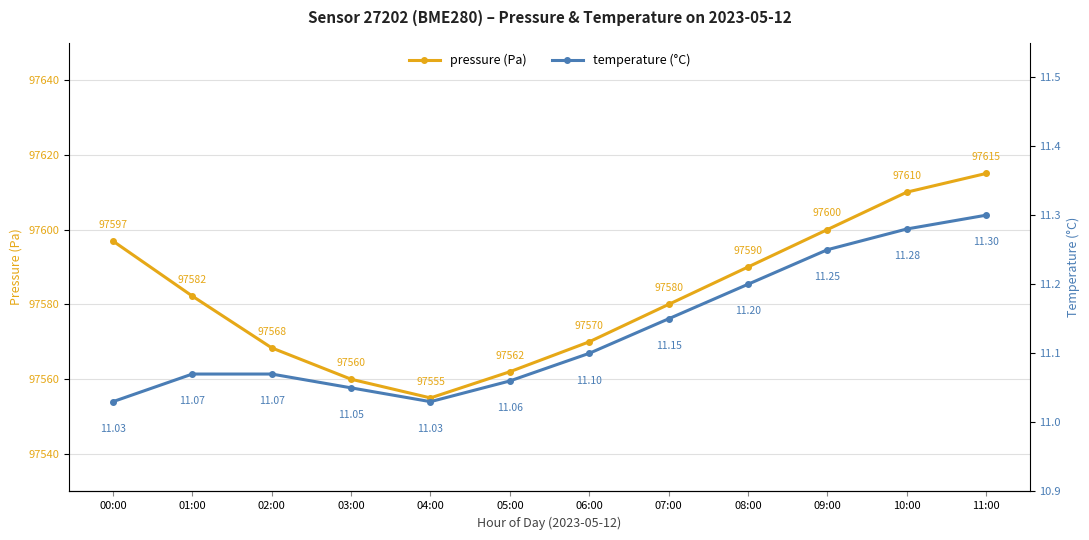

Read the temperature (°C) value at 06:00.

11.1